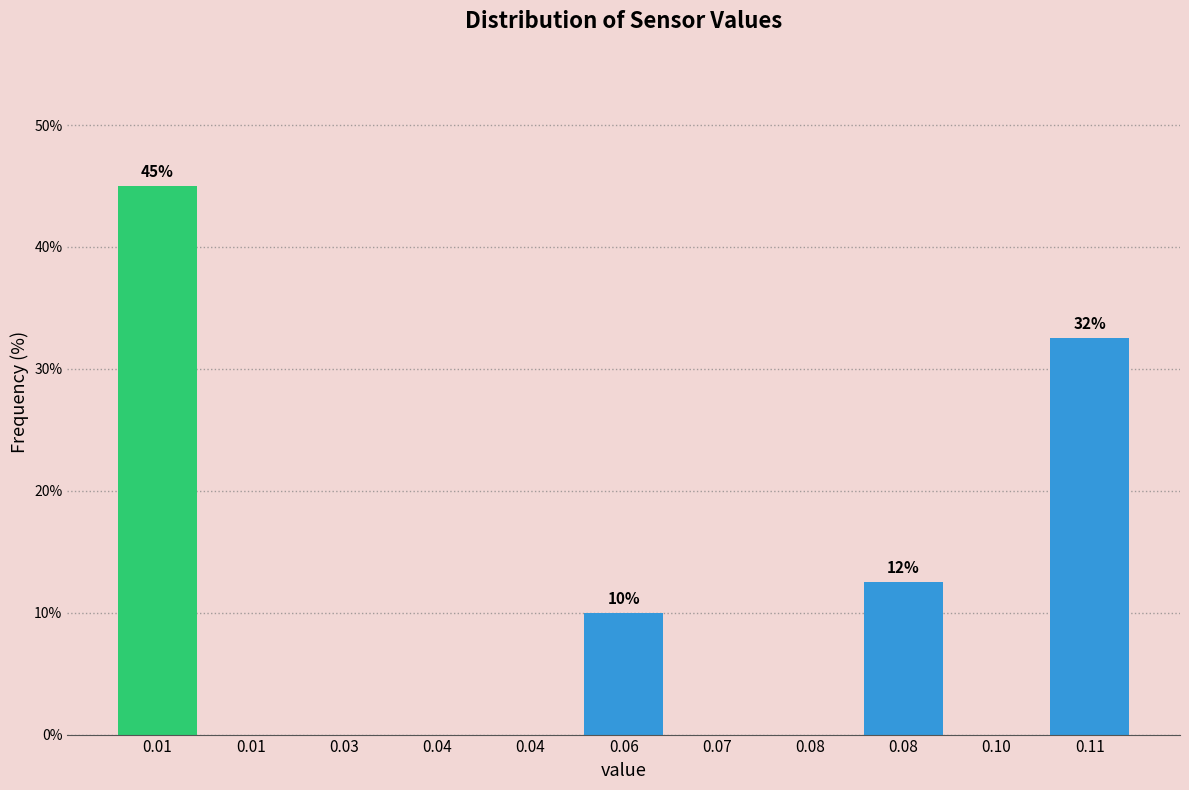

How many series are shown in this chart?

1